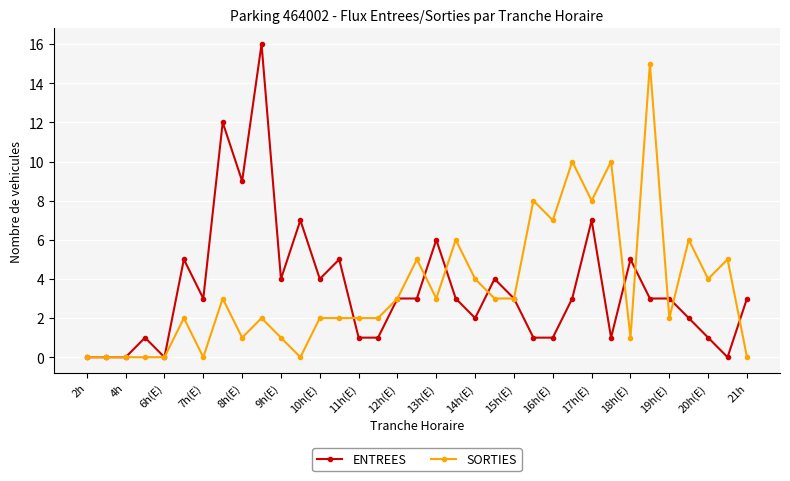

How many categories are shown in the chart?

35